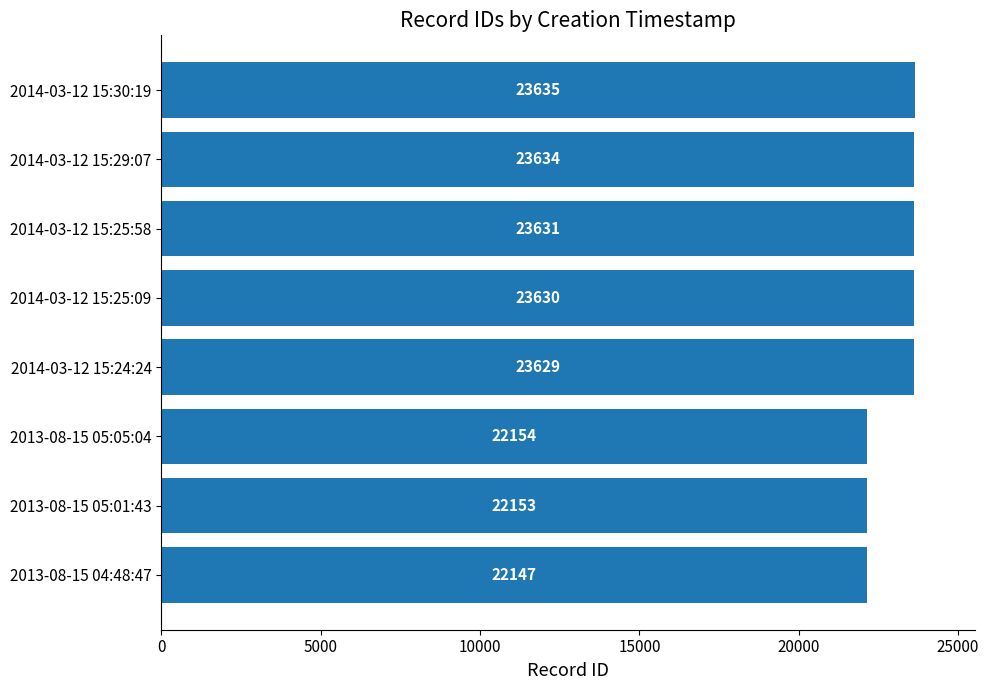

List the labels in order of value, largest first.

2014-03-12 15:30:19, 2014-03-12 15:29:07, 2014-03-12 15:25:58, 2014-03-12 15:25:09, 2014-03-12 15:24:24, 2013-08-15 05:05:04, 2013-08-15 05:01:43, 2013-08-15 04:48:47